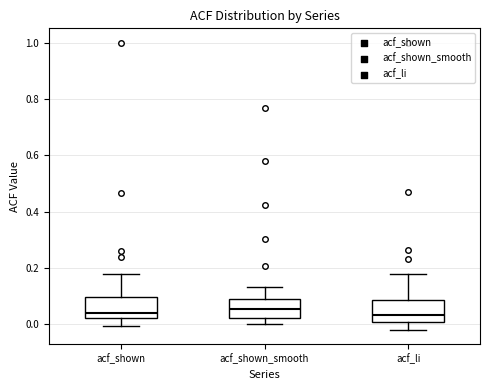

Reading left to right, read every box against the y-axis: the position of its median line, the range the box covers, and the ends of its whiskers. The values are not printed on the chart, so give them approximately, as read against the axis.

acf_shown: median 0.04, box 0.02 to 0.10, whiskers 0.00 to 0.18
acf_shown_smooth: median 0.06, box 0.02 to 0.08, whiskers 0.00 to 0.14
acf_li: median 0.04, box 0.00 to 0.08, whiskers -0.02 to 0.18